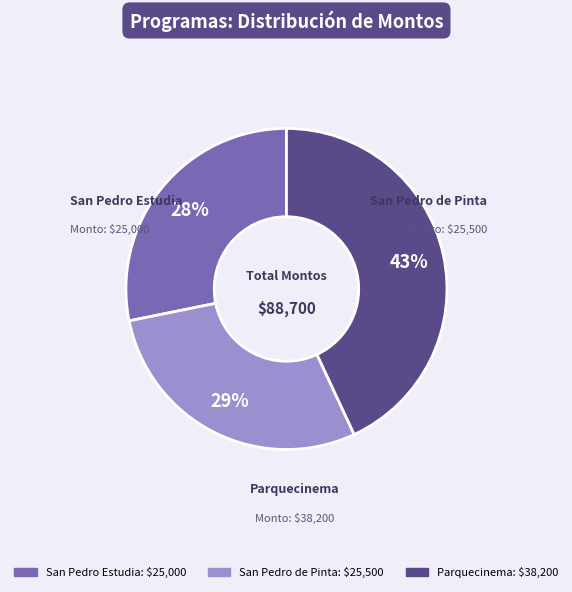

Is there any slice that represents more than half of the pie?

No